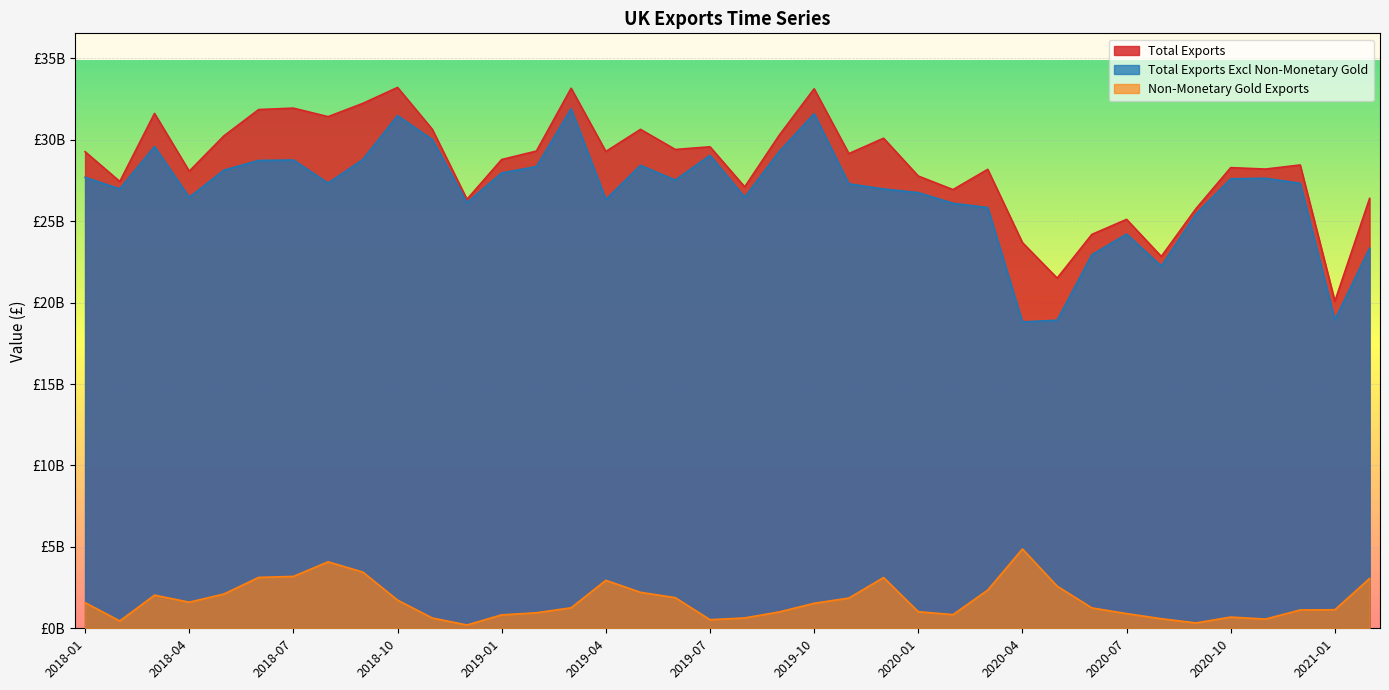

Reading left to right, extract all data points from this chart.

Total Exports: 2018-01=29274222435	2018-02=27444454309	2018-03=31626168895	2018-04=28077312080	2018-05=30247775581	2018-06=31863221016	2018-07=31950623220	2018-08=31426710150	2018-09=32242832653	2018-10=33222678176	2018-11=30655041858	2018-12=26350899009	2019-01=28794620206	2019-02=29313862808	2019-03=33172735184	2019-04=29288639542	2019-05=30646699383	2019-06=29412217899	2019-07=29576179608	2019-08=27114527229	2019-09=30302874377	2019-10=33140609813	2019-11=29156919419	2019-12=30102858420	2020-01=27779498422	2020-02=26945779498	2020-03=28191036034	2020-04=23690690896	2020-05=21510790580	2020-06=24193768871	2020-07=25117250078	2020-08=22839825747	2020-09=25777686544	2020-10=28296911129	2020-11=28207997505	2020-12=28459153020	2021-01=20090777787	2021-02=26406174405
Total Exports Excl Non-Monetary Gold: 2018-01=27697548756	2018-02=26993281149	2018-03=29590226279	2018-04=26473155857	2018-05=28141105761	2018-06=28737081830	2018-07=28763689550	2018-08=27344839743	2018-09=28789877522	2018-10=31489549525	2018-11=30022116730	2018-12=26147226044	2019-01=27970188890	2019-02=28360096413	2019-03=31913666075	2019-04=26341434015	2019-05=28437323431	2019-06=27530668121	2019-07=29048065902	2019-08=26478345686	2019-09=29295191161	2019-10=31603773038	2019-11=27300904450	2019-12=26985623358	2020-01=26759913258	2020-02=26106350561	2020-03=25842760707	2020-04=18818850179	2020-05=18922077645	2020-06=22942468531	2020-07=24214013443	2020-08=22251293261	2020-09=25447793659	2020-10=27608234584	2020-11=27641846727	2020-12=27333597395	2021-01=18951552439	2021-02=23347338398
Non-Monetary Gold Exports: 2018-01=1576673679	2018-02=451173160	2018-03=2035942616	2018-04=1604156223	2018-05=2106669820	2018-06=3126139186	2018-07=3186933670	2018-08=4081870407	2018-09=3452955131	2018-10=1733128651	2018-11=632925128	2018-12=203672965	2019-01=824431316	2019-02=953766395	2019-03=1259069109	2019-04=2947205527	2019-05=2209375952	2019-06=1881549778	2019-07=528113706	2019-08=636181543	2019-09=1007683216	2019-10=1536836775	2019-11=1856014969	2019-12=3117235062	2020-01=1019585164	2020-02=839428937	2020-03=2348275327	2020-04=4871840717	2020-05=2588712935	2020-06=1251300340	2020-07=903236635	2020-08=588532486	2020-09=329892885	2020-10=688676545	2020-11=566150778	2020-12=1125555625	2021-01=1139225348	2021-02=3058836007